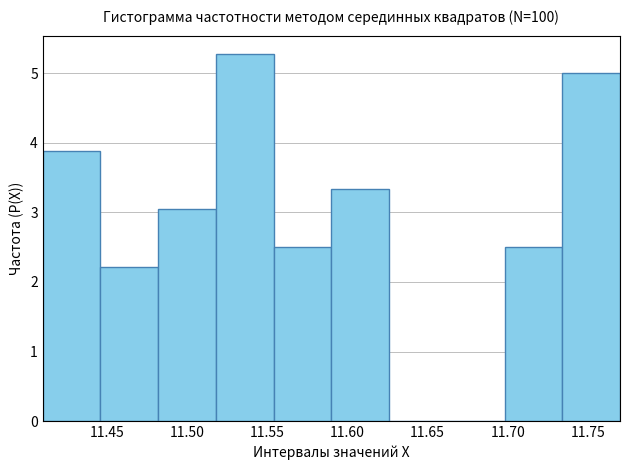

Over which range of the x-axis is the bar tallest?

11.518 to 11.554